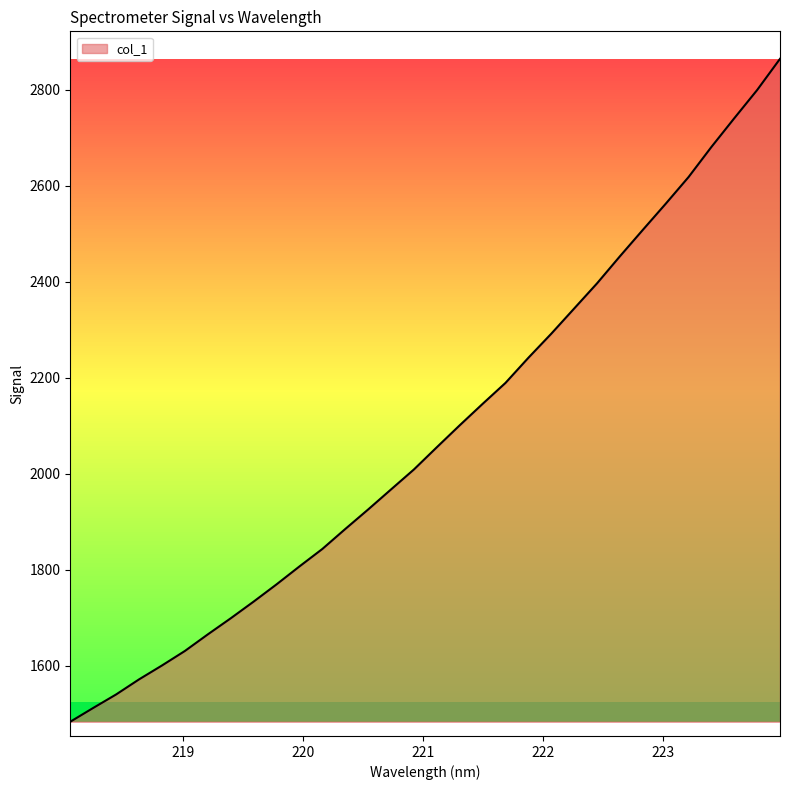

True or false: there are more than 2 points higher than both neighbors.

False